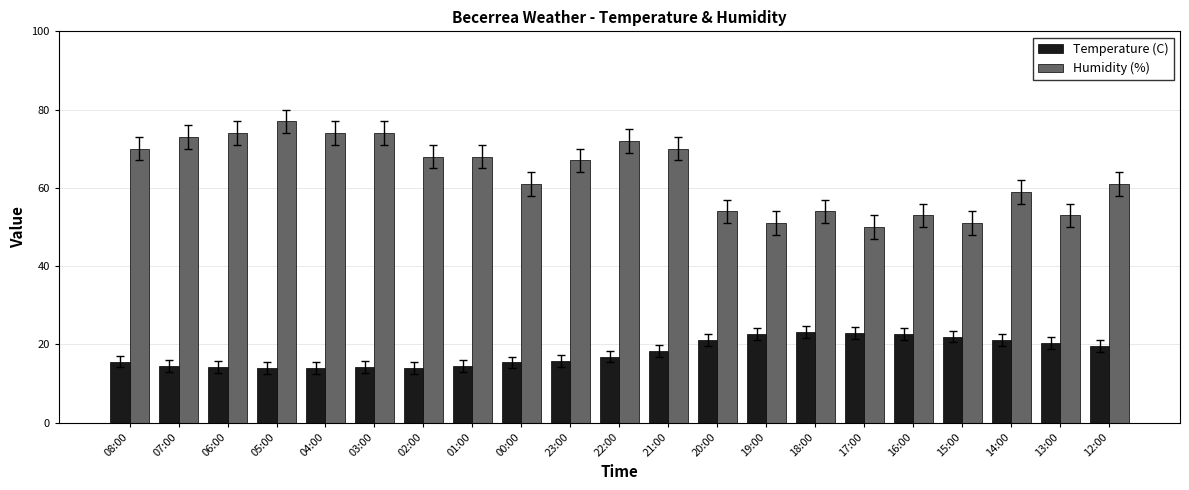

The Humidity (%) series shows 53.0 at 16:00. True or false?

True